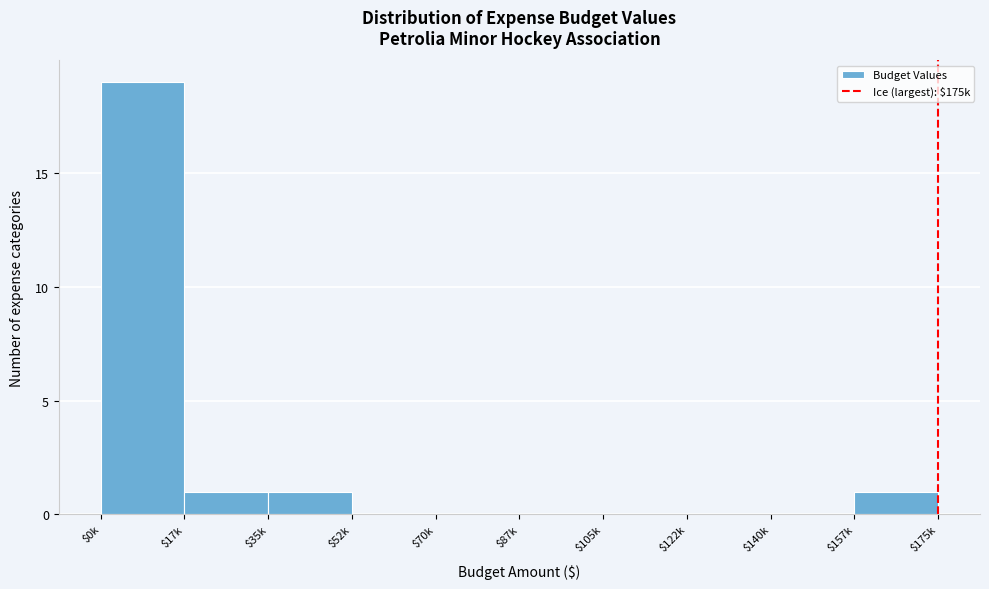

What is the maximum value shown in the chart?

19